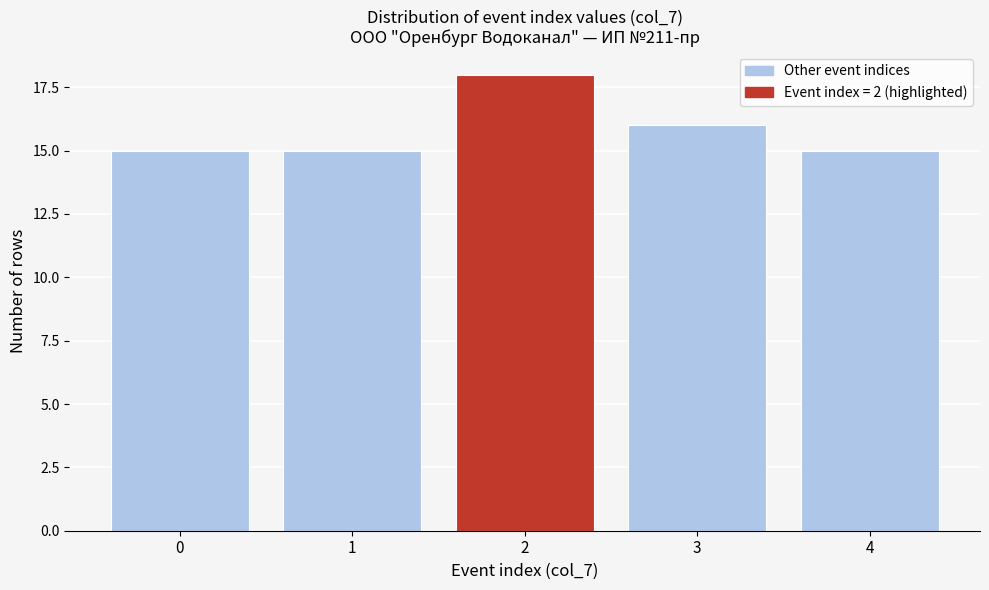

Reading left to right, list all the values displayed in this chart.

15	15	18	16	15